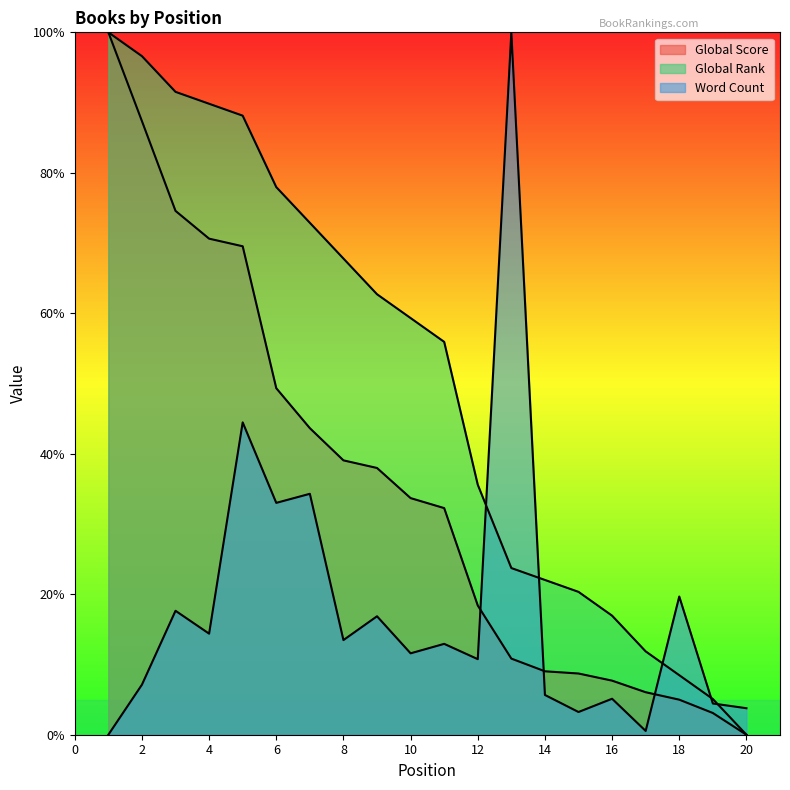

At which label does Global Rank reach its peak?

1